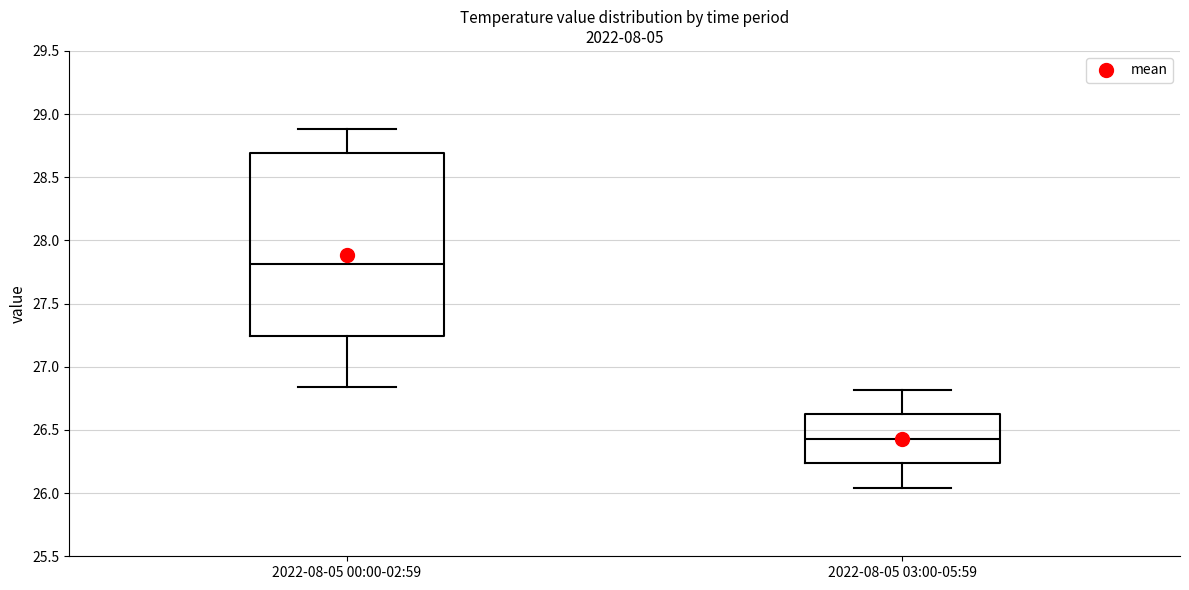

Which box is the tallest, from its lower edge to its upper edge?

2022-08-05 00:00-02:59